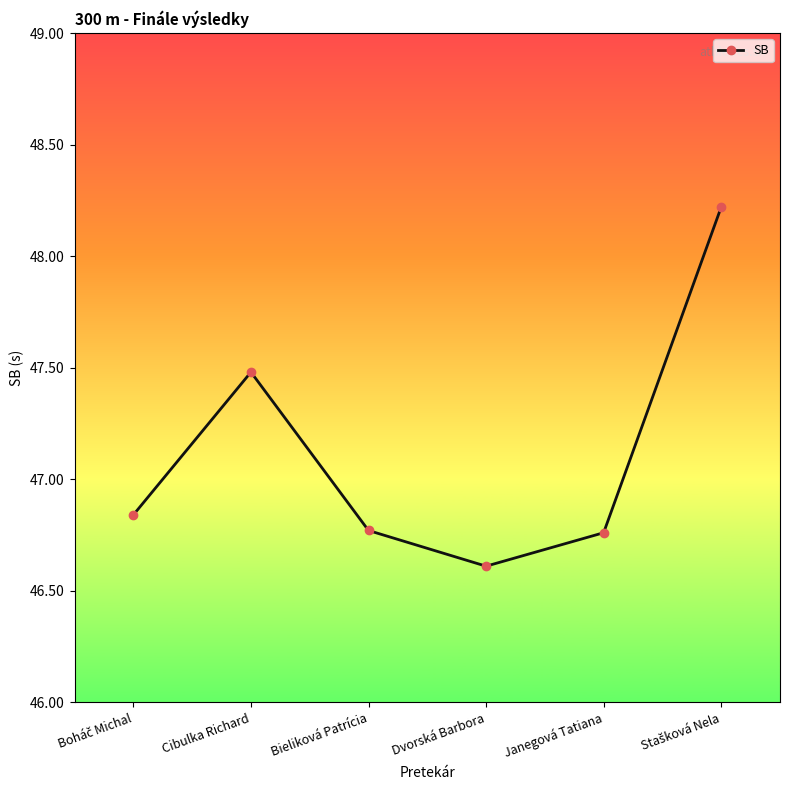

What is the label of the 2nd point from the right?

Janegová Tatiana